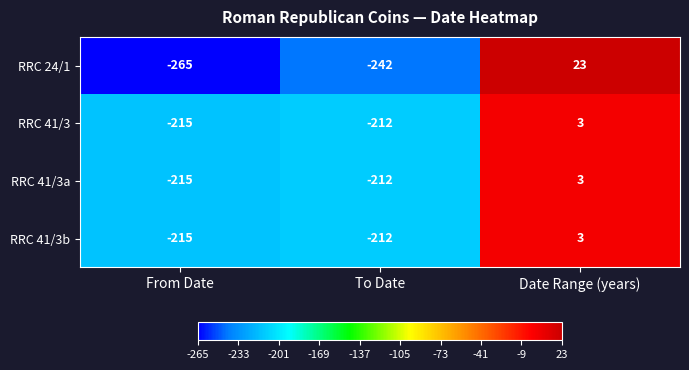

How many series are shown in this chart?

4